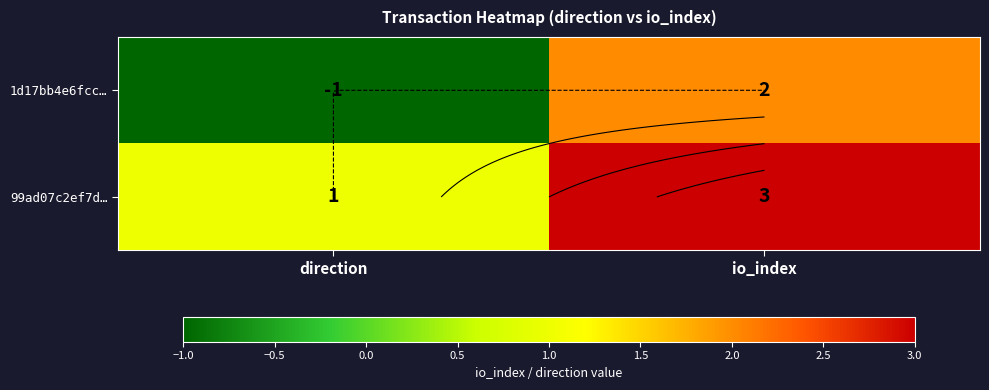

What is the average value of the 99ad07c2ef7d… series?

2